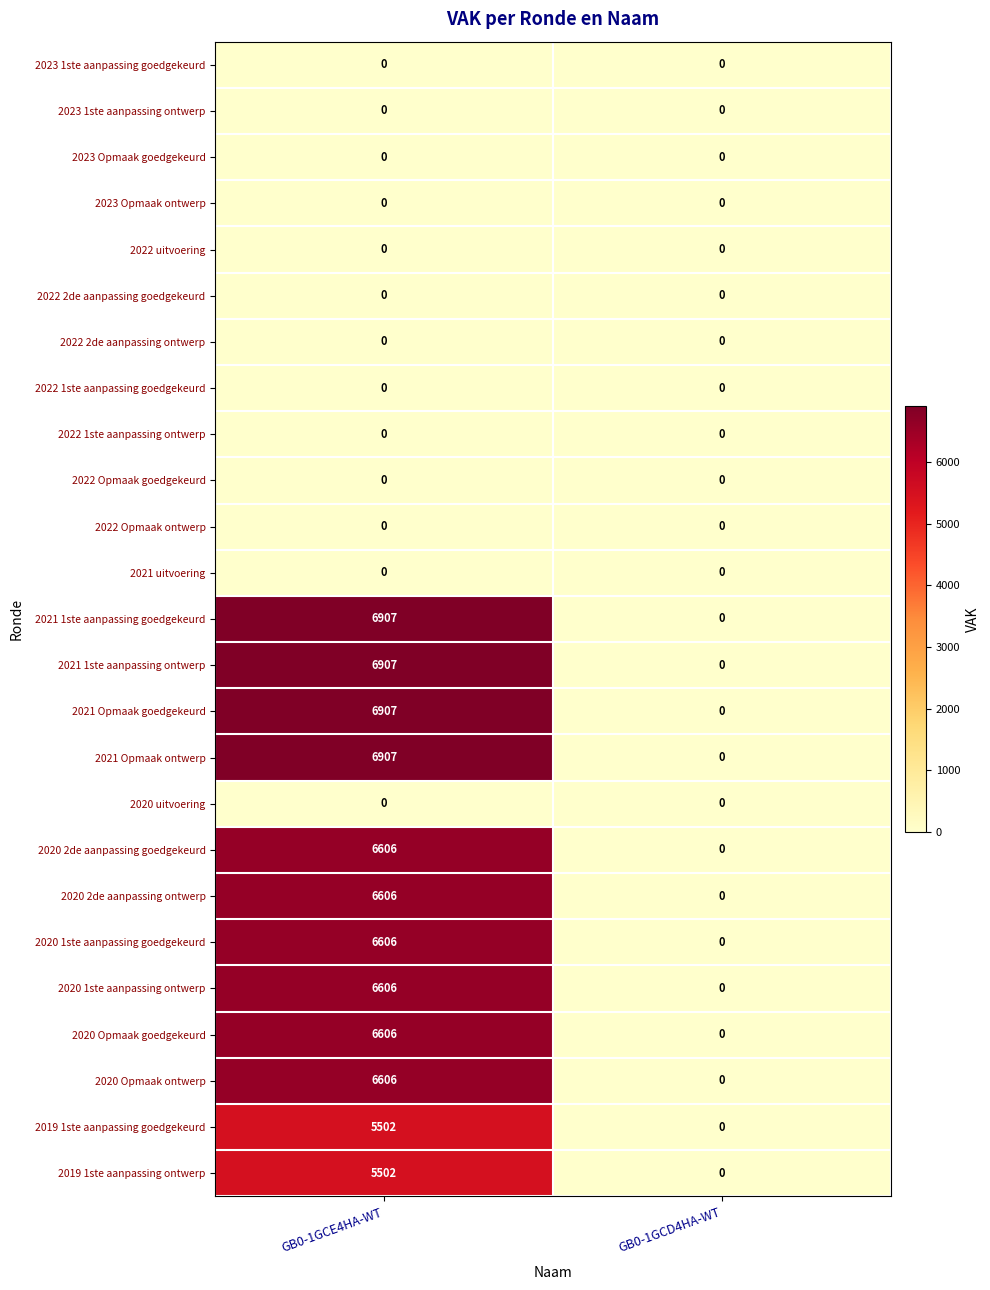

At which category is the sum across all series the highest?

GB0-1GCE4HA-WT